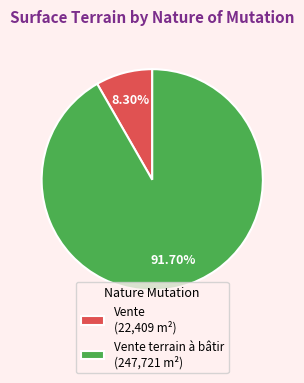

Rank the categories by value from lowest to highest.

Vente (22,409 m²), Vente terrain à bâtir (247,721 m²)